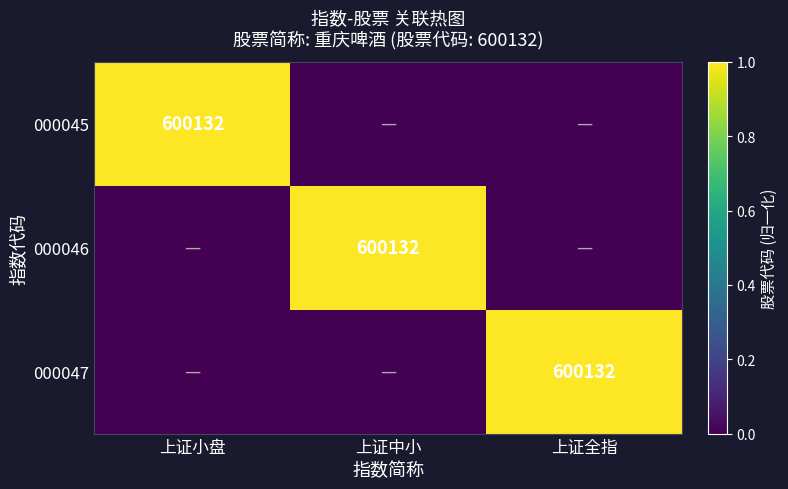

The value of 000046 at 上证中小 is 376999. True or false?

False